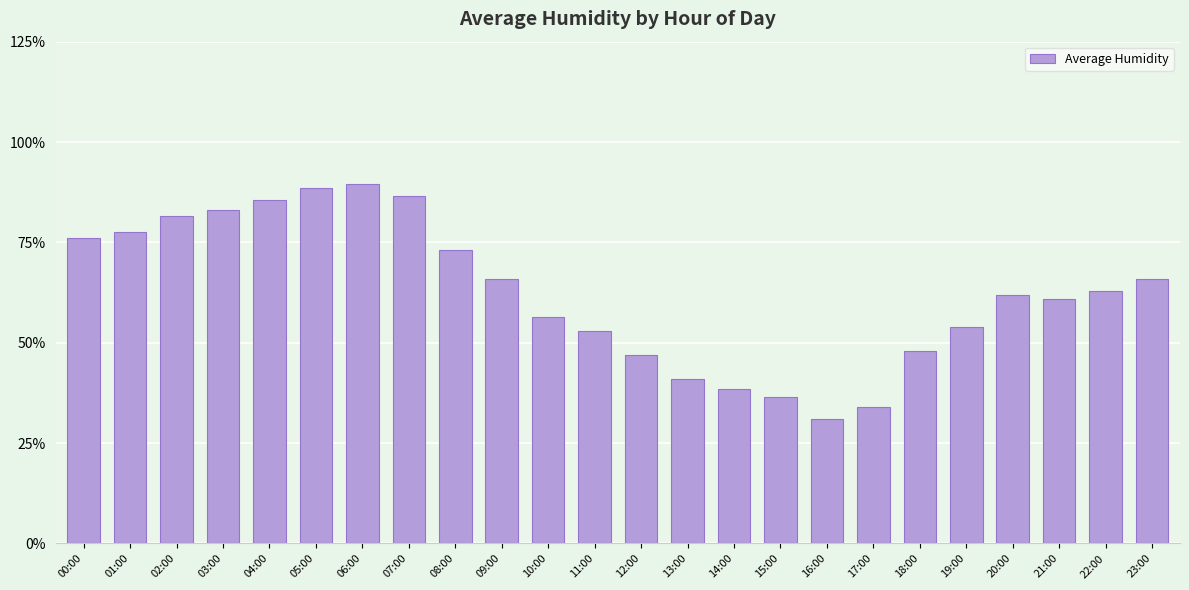

How many bars are there in total?

24